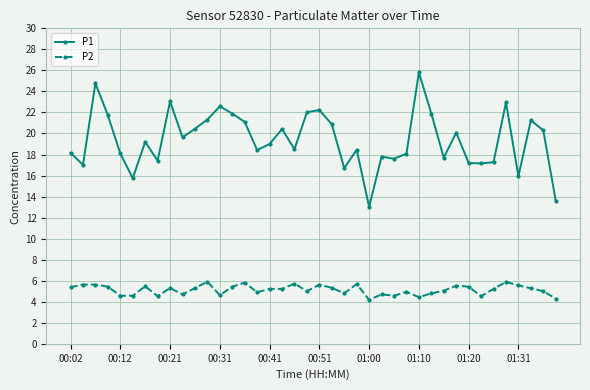

True or false: P2 and P1 cross at least once.

False